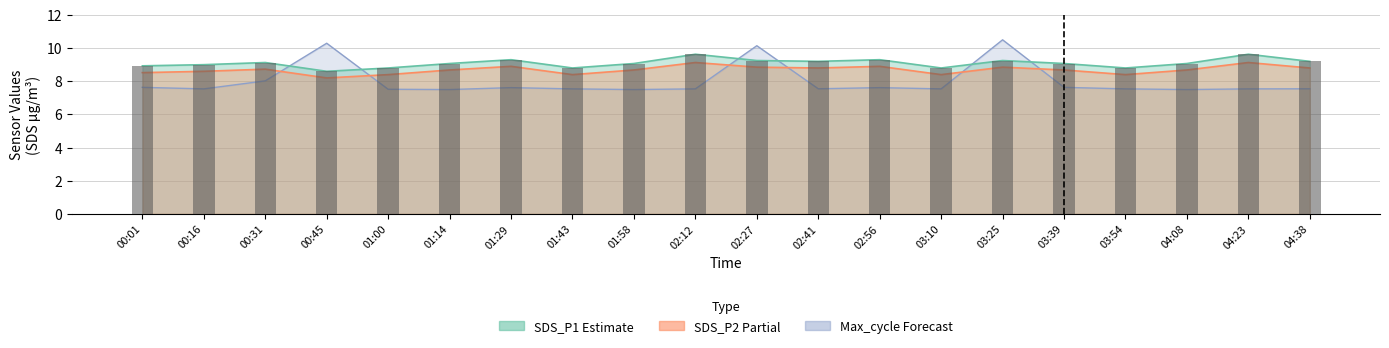

True or false: the data shows 5.6 at 00:45.

False